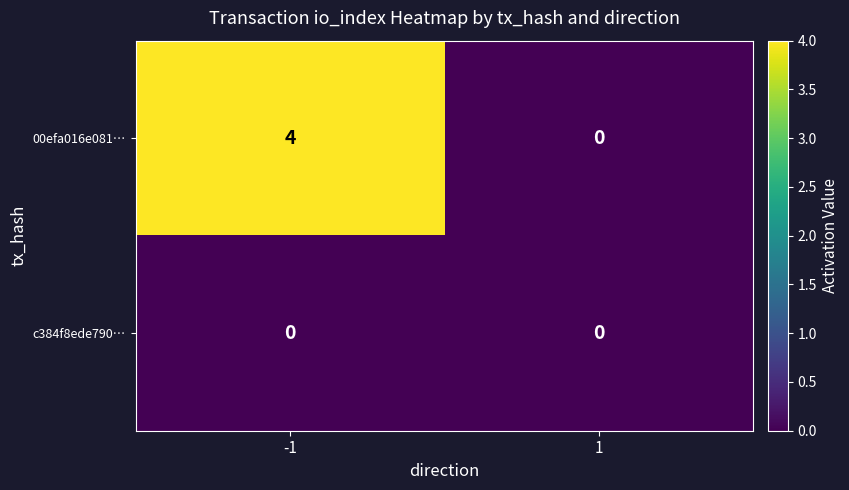

List the series in order of their peak value, lowest first.

c384f8ede790…, 00efa016e081…